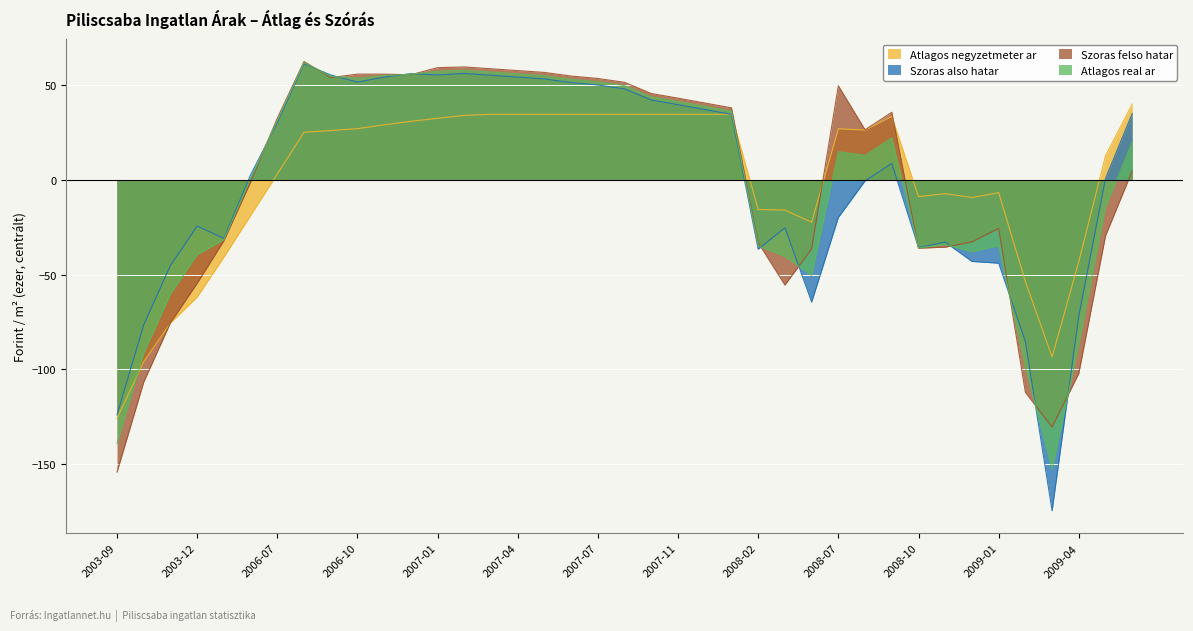

True or false: Szoras also hatar and Atlagos real ar cross at least once.

True